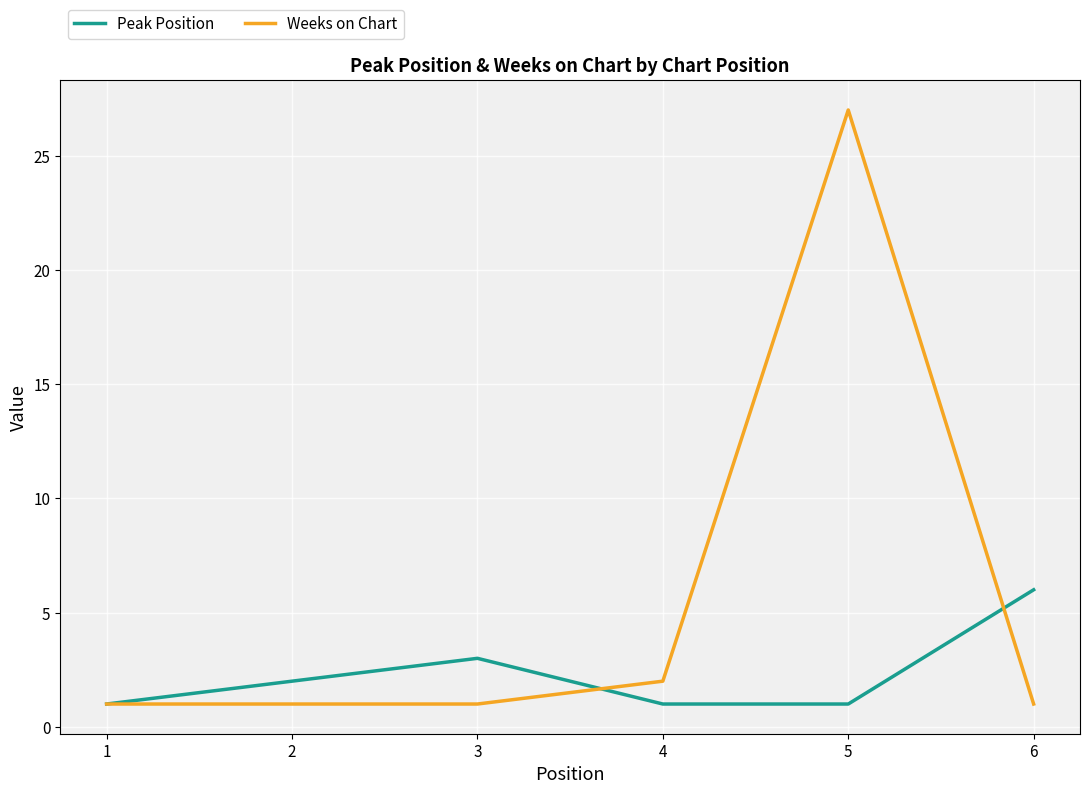

Count the number of data series in this chart.

2